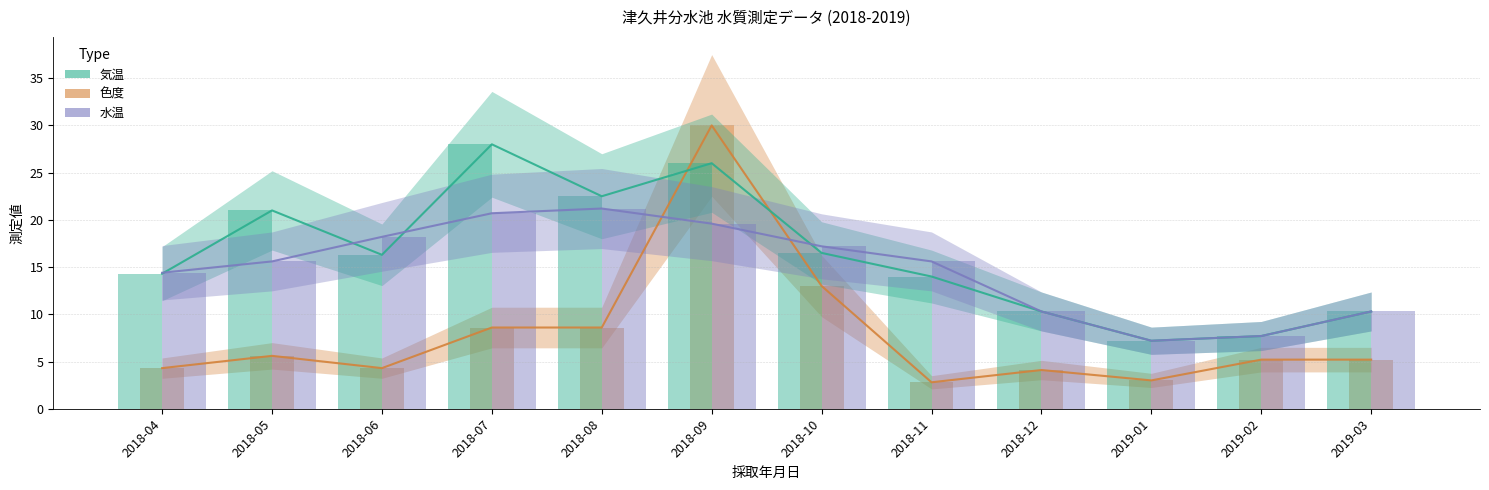

Rank the series by their maximum value, from lowest to highest.

水温, 気温, 色度